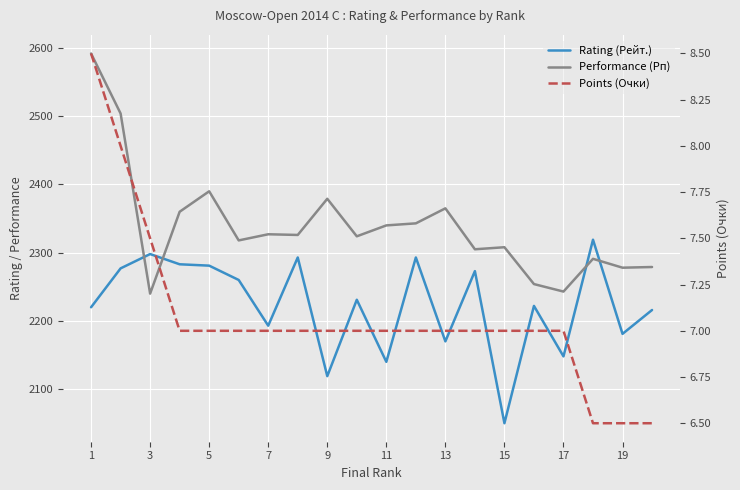

Is it true that Points (Очки) equals 2.9 at 11?

False